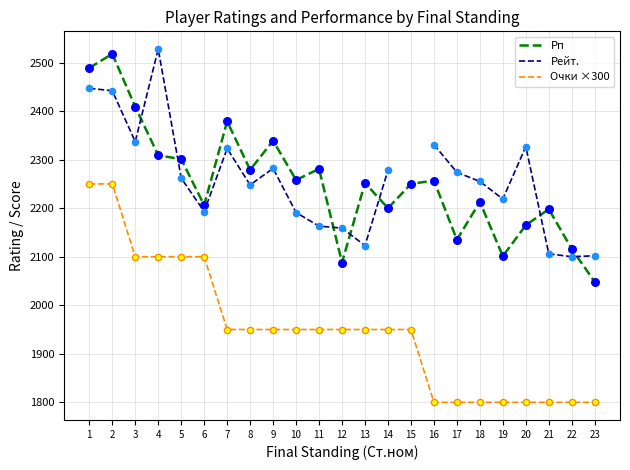

Which series reaches the maximum Y coordinate?

Рейт.